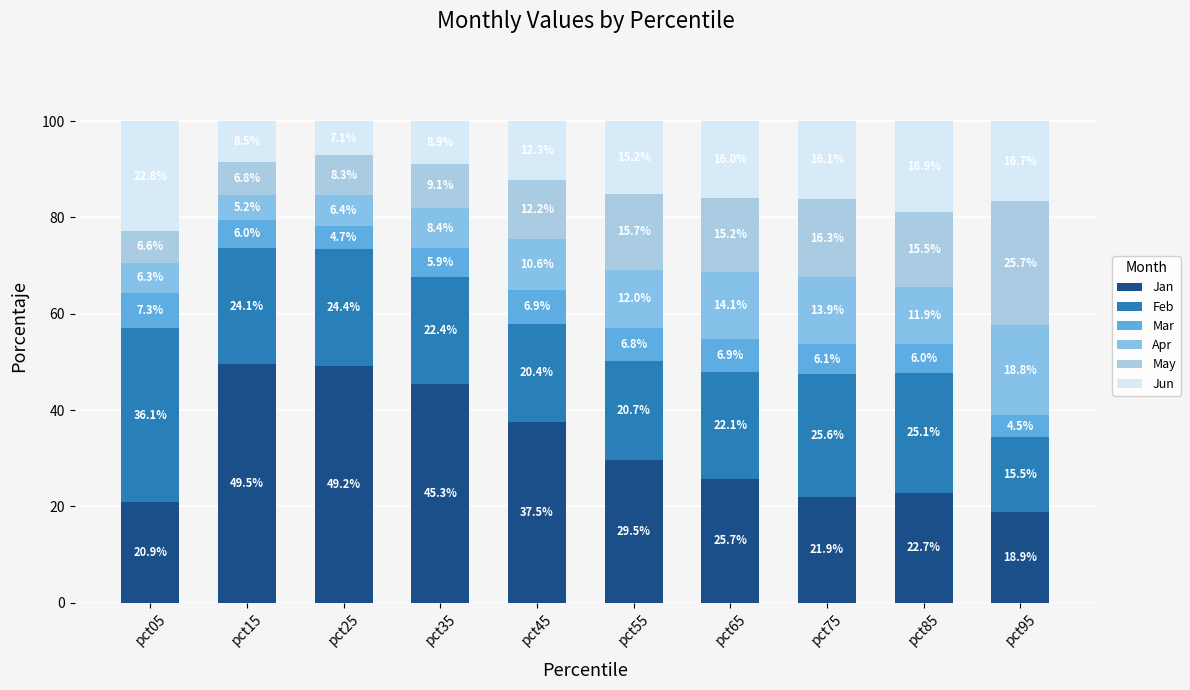

How many data points in Jan are above 29?

5